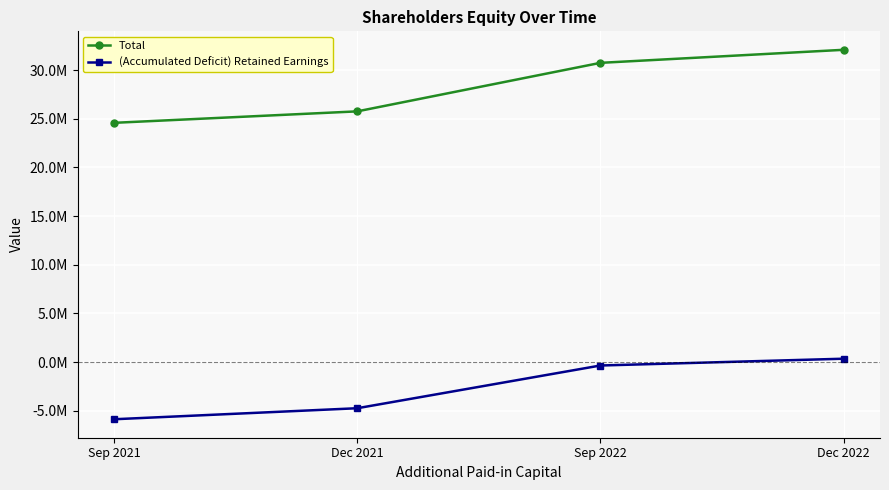

Which series has the largest total across all categories?

Total